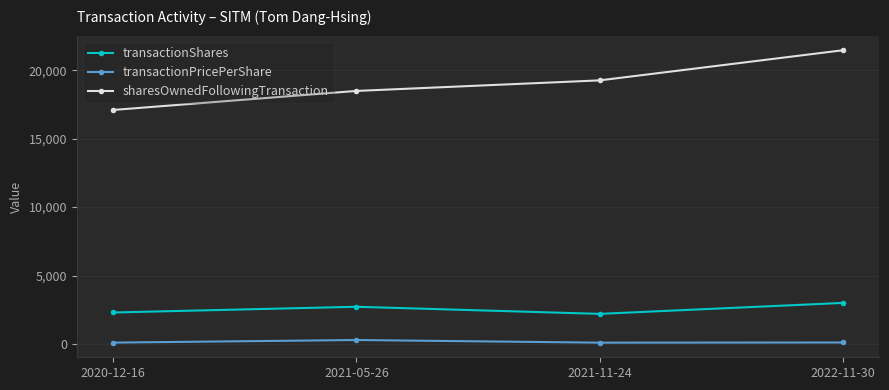

In transactionPricePerShare, how many points are lower than both neighbors (excluding endpoints)?

1